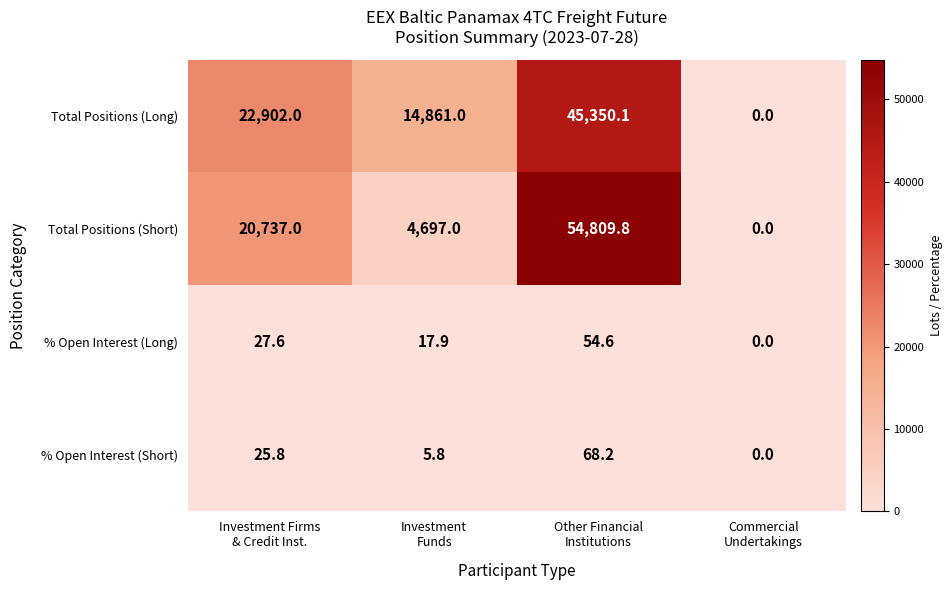

How many series are shown in this chart?

4